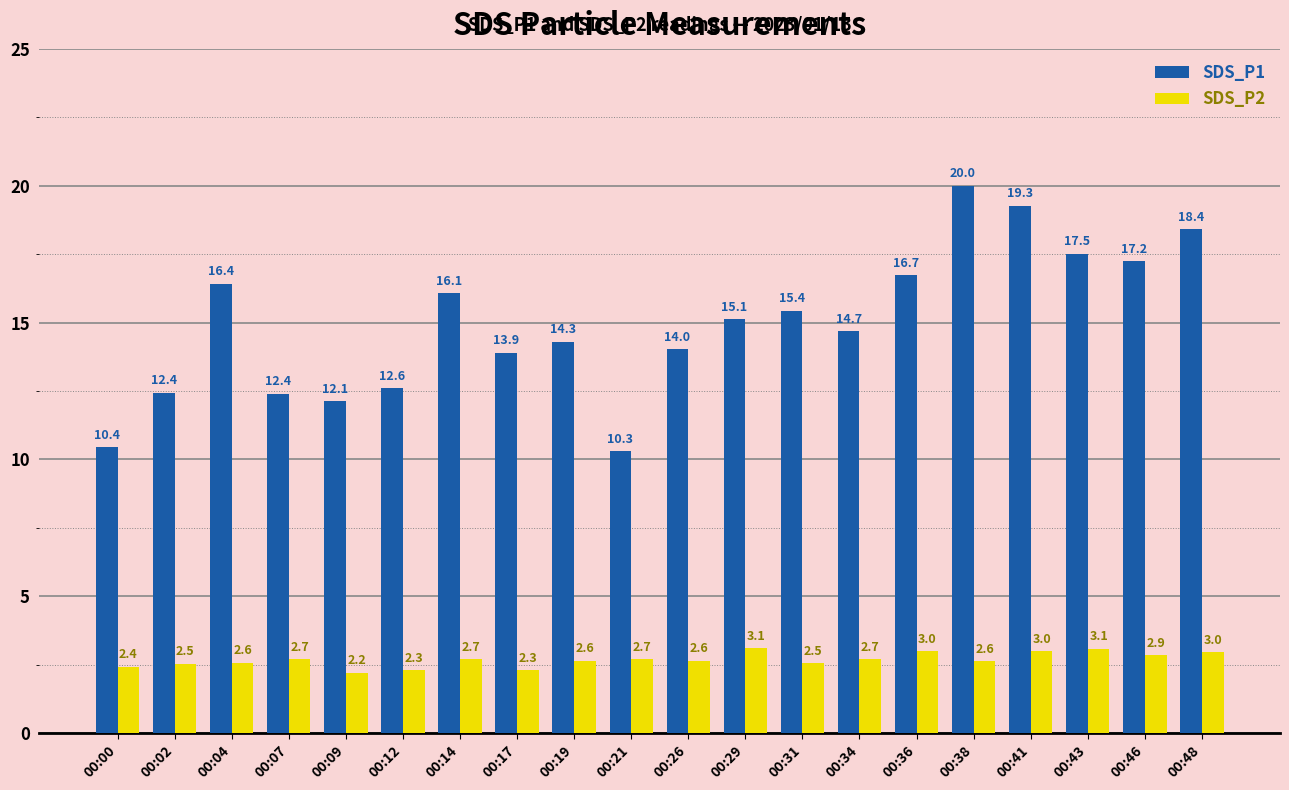

True or false: SDS_P1 has a value of 25.9 at 00:43.

False